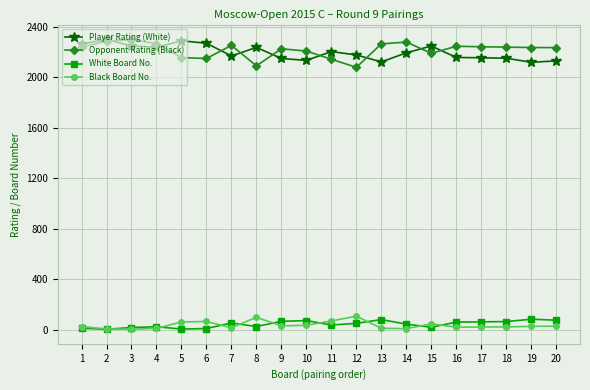

What is the maximum value for Black Board No.?

106